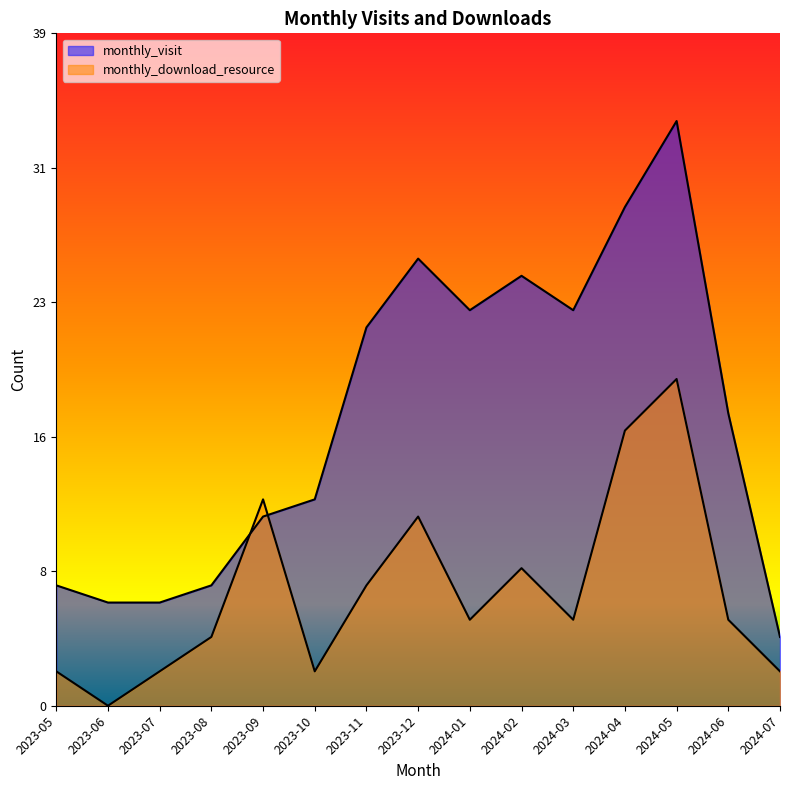

Which category has the highest value in the monthly_download_resource series?

2024-05